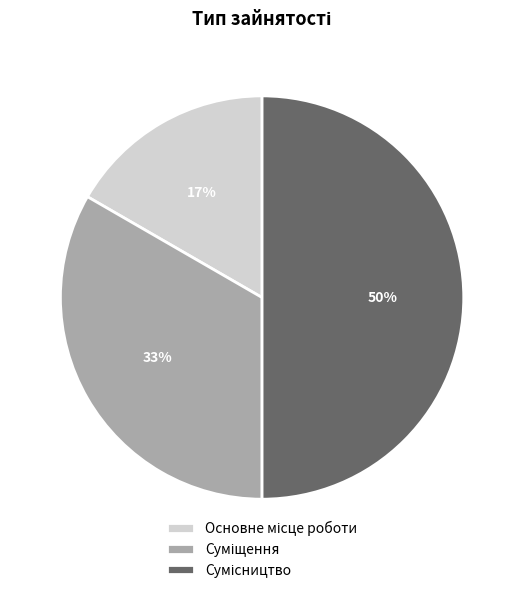

How many slices are in this pie chart?

3